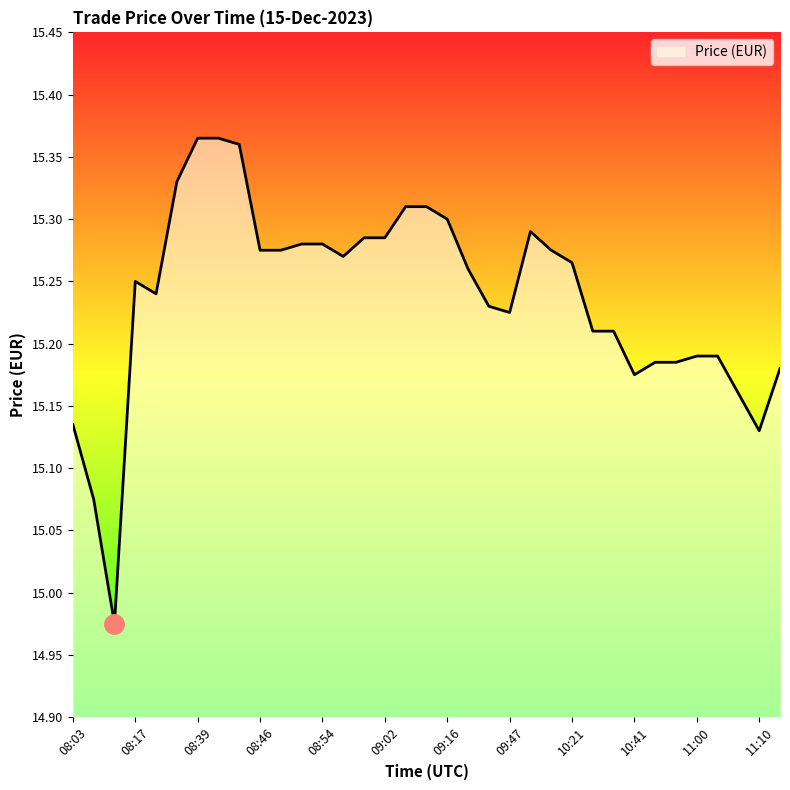

What is the difference between the maximum and minimum values?

0.4